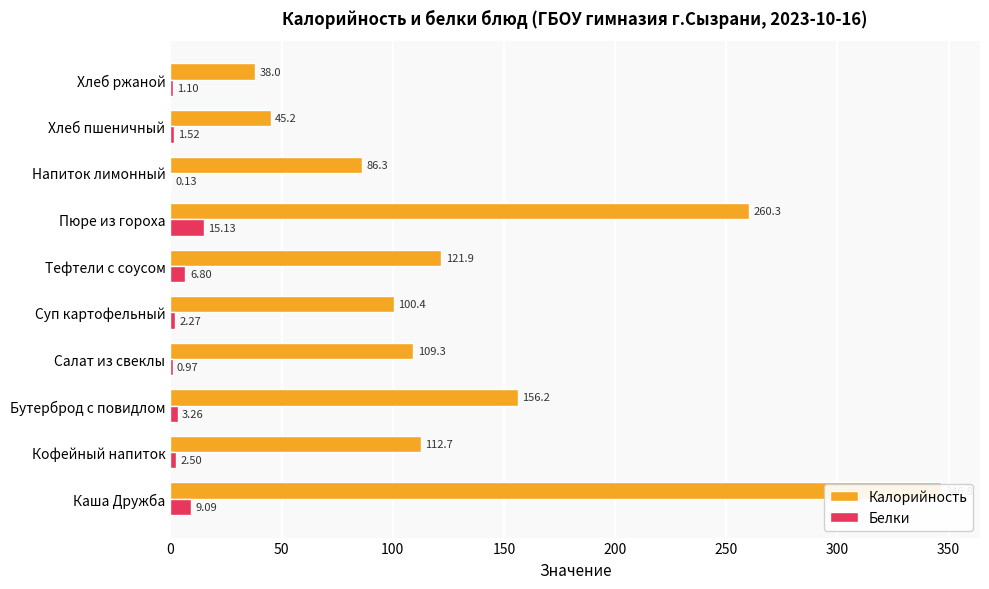

Which series has the widest spread of values?

Калорийность